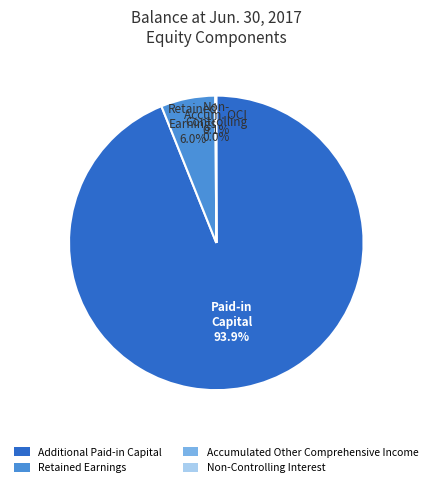

Which slice is the largest?

Additional Paid-in Capital